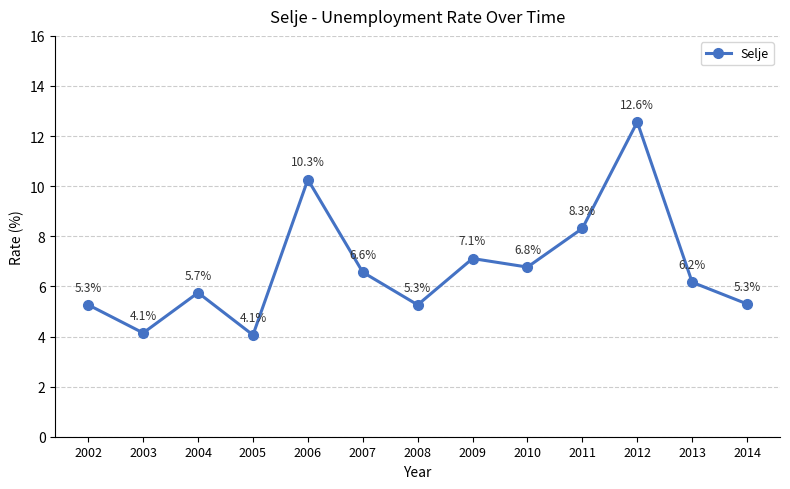

True or false: there are more than 0 points higher than both neighbors.

True